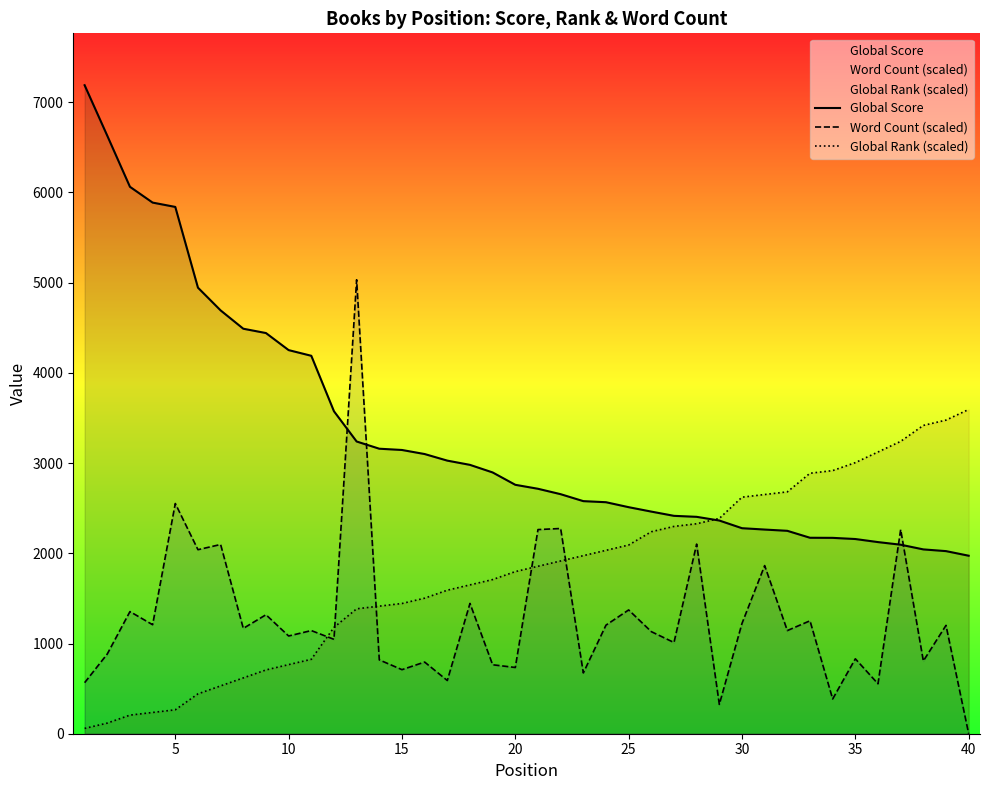

Reading left to right, transcribe all the data shown in this chart.

Global Score: 7188.0	6628.0	6062.0	5887.0	5839.0	4944.0	4692.0	4489.0	4441.0	4252.0	4189.0	3574.0	3239.0	3159.0	3145.0	3100.0	3027.0	2980.0	2896.0	2759.0	2715.0	2655.0	2578.0	2566.0	2511.0	2462.0	2415.0	2404.0	2363.0	2278.0	2263.0	2249.0	2172.0	2171.0	2158.0	2124.0	2095.0	2043.0	2024.0	1973.0
Word Count (scaled): 565.7	883.9	1353.7	1208.2	2551.6	2039.8	2097.5	1167.5	1318.8	1083.2	1143.4	1046.2	5031.6	818.4	710.1	794.4	589.8	1444.3	764.3	734.2	2262.7	2274.8	674.0	1203.6	1372.1	1131.4	1011.0	2101.8	325.0	1222.5	1863.6	1143.4	1251.7	385.1	830.5	553.6	2262.7	806.4	1200.9	0.0
Global Rank (scaled): 58.9	117.8	206.2	235.7	265.1	441.9	530.3	618.6	707.0	765.9	824.9	1178.4	1384.6	1414.0	1443.5	1502.4	1590.8	1649.7	1708.6	1797.0	1855.9	1914.8	1973.8	2032.7	2091.6	2238.9	2297.8	2327.3	2386.2	2621.9	2651.3	2680.8	2887.0	2916.4	3004.8	3122.7	3240.5	3417.2	3476.2	3594.0